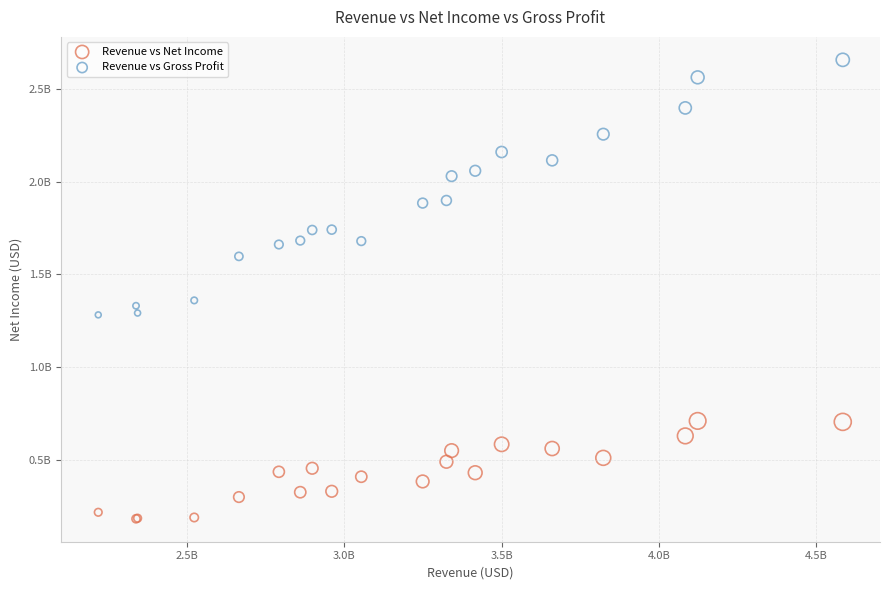

Which series has the widest spread of Y values?

Revenue vs Gross Profit